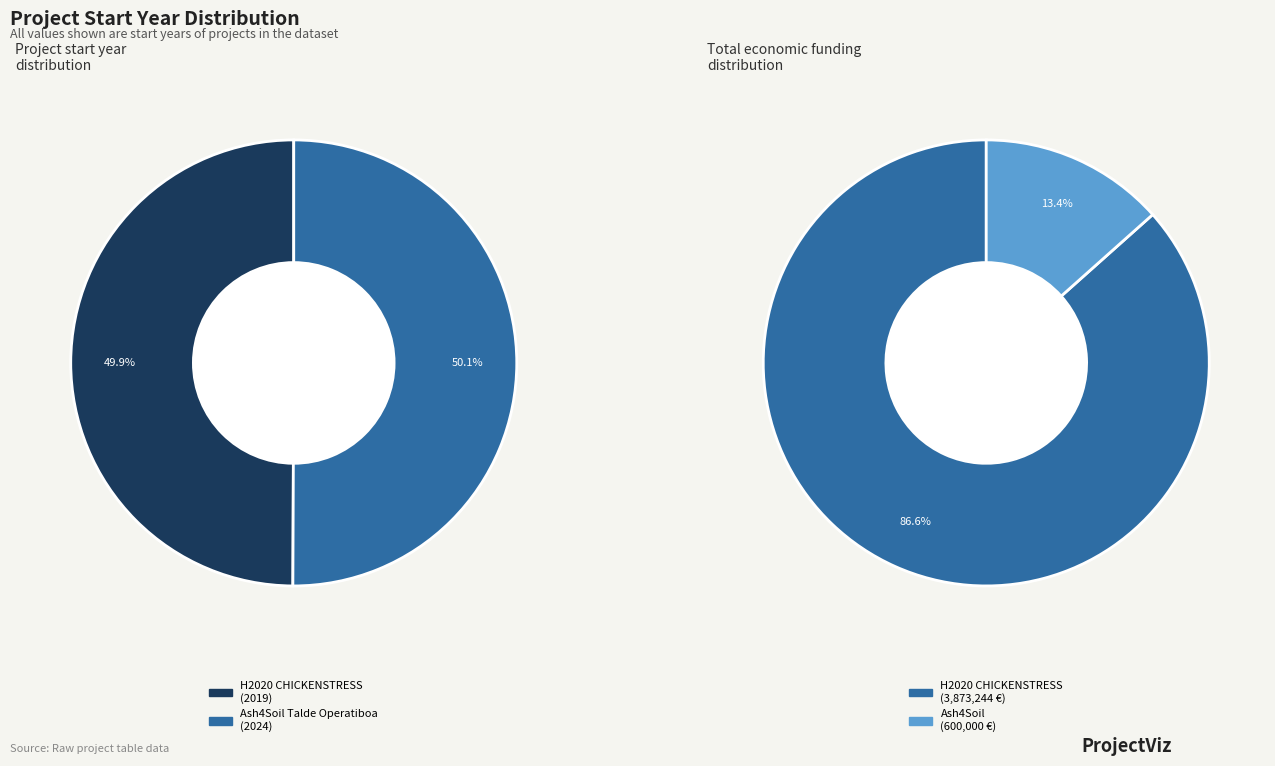

What is the largest slice in the pie chart?

Ash4Soil Talde Operatiboa